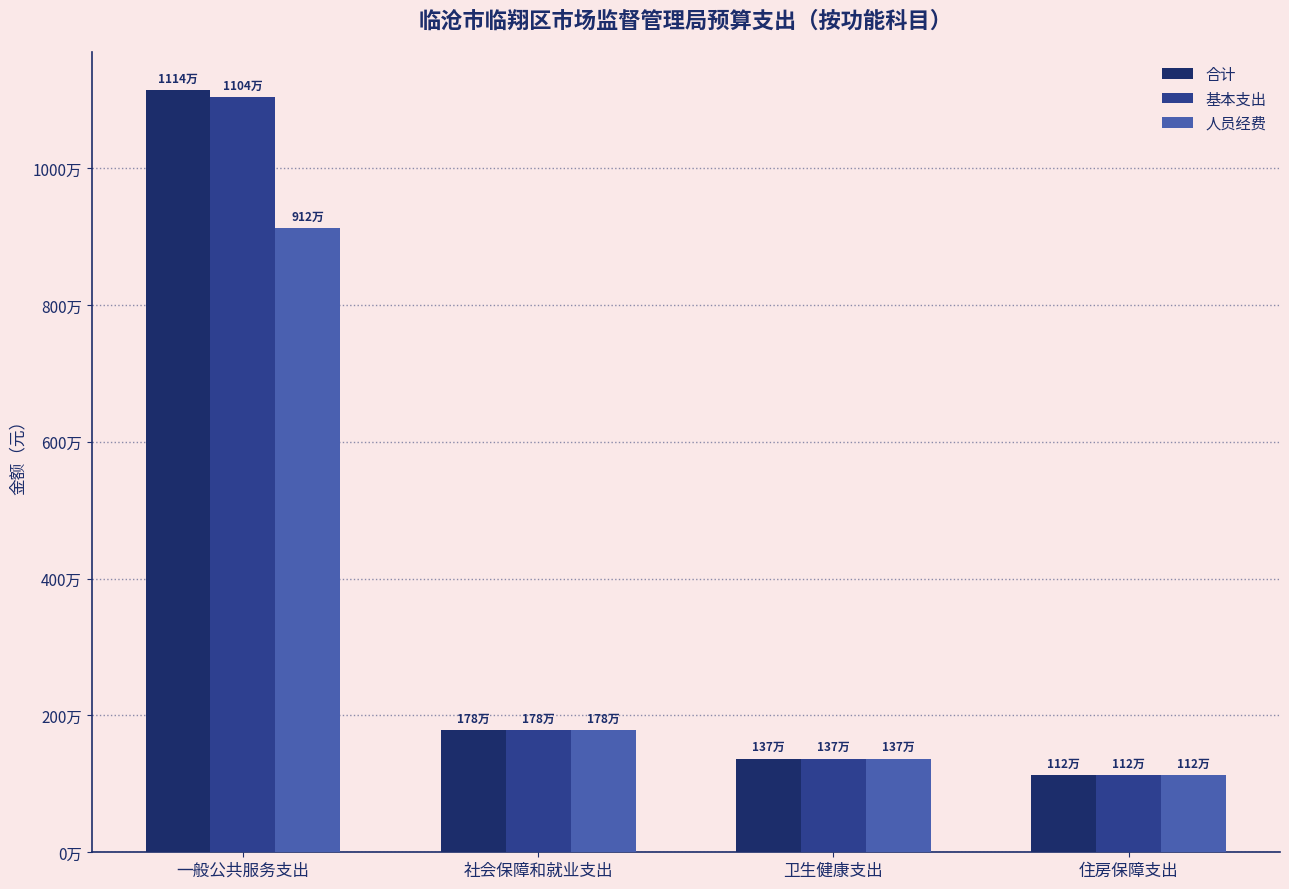

Where does the 基本支出 series first go above 1782465?

一般公共服务支出